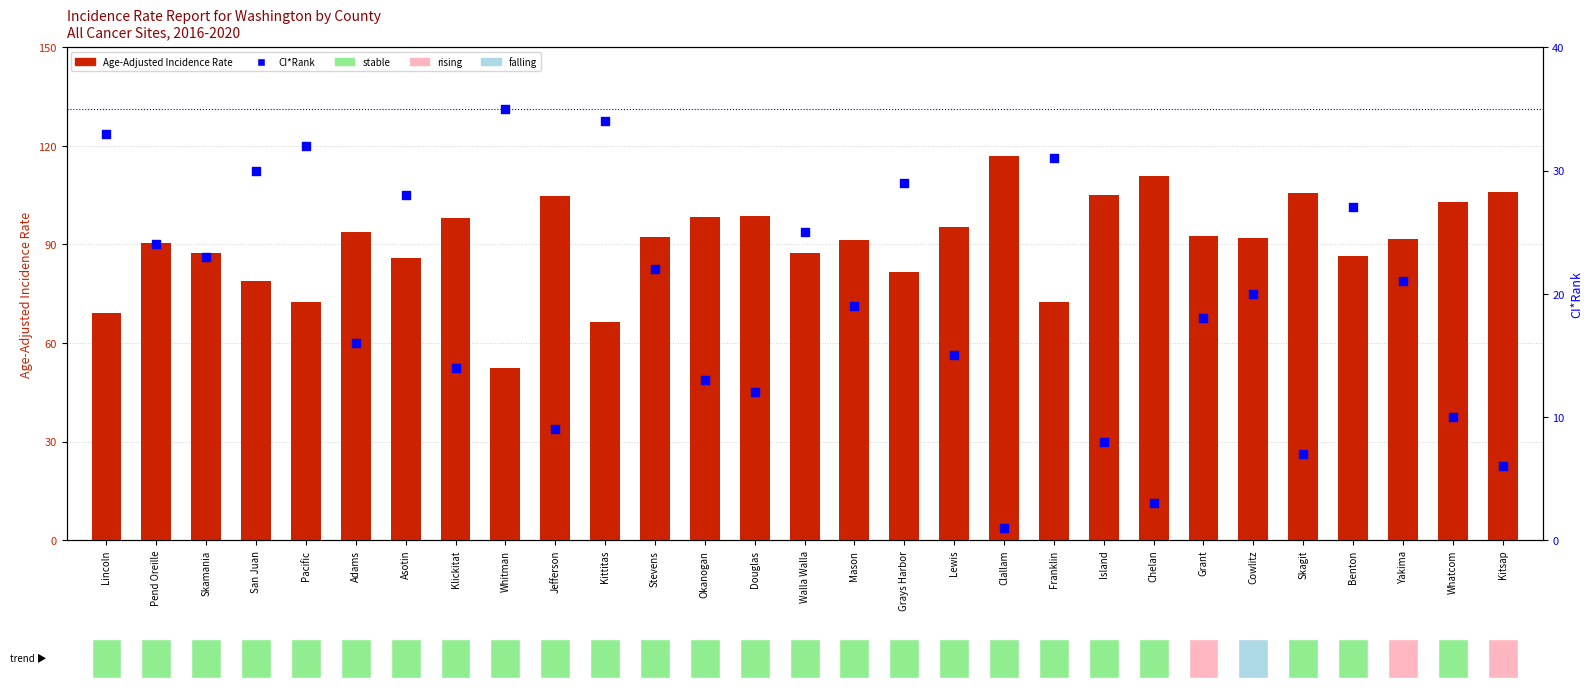

Which series contains the highest Y value?

Age-Adjusted Incidence Rate